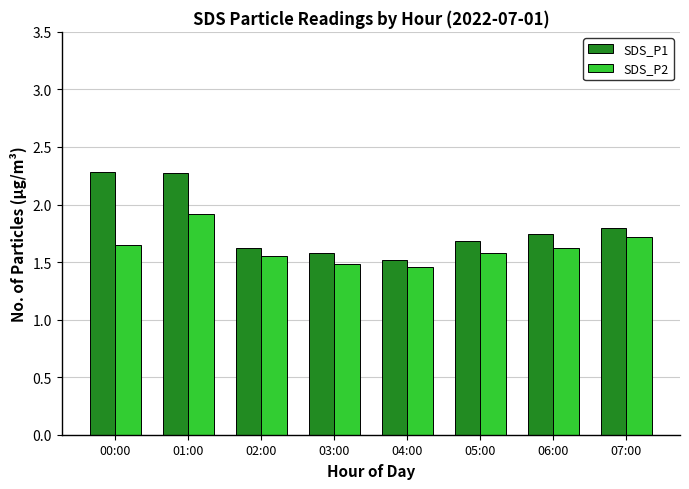

What position from the left is 05:00?

6